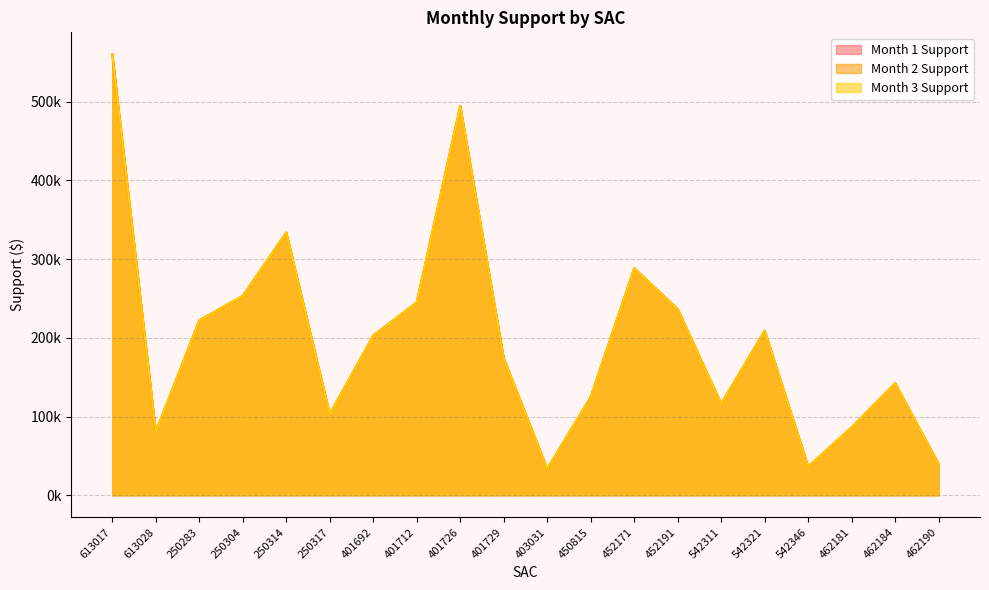

What is the difference between the second highest and second lowest values in the Month 1 Support series?

457949.9